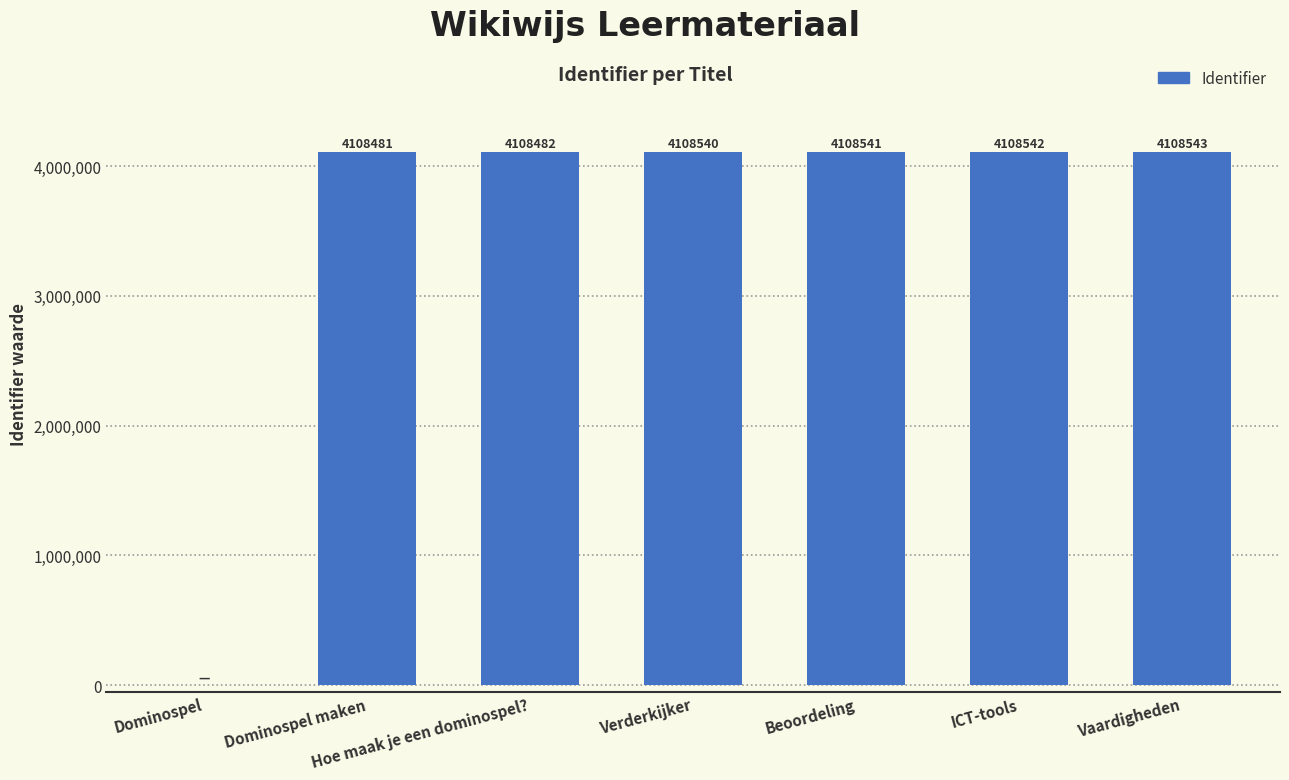

Which has a higher value, Dominospel maken or Vaardigheden?

Vaardigheden